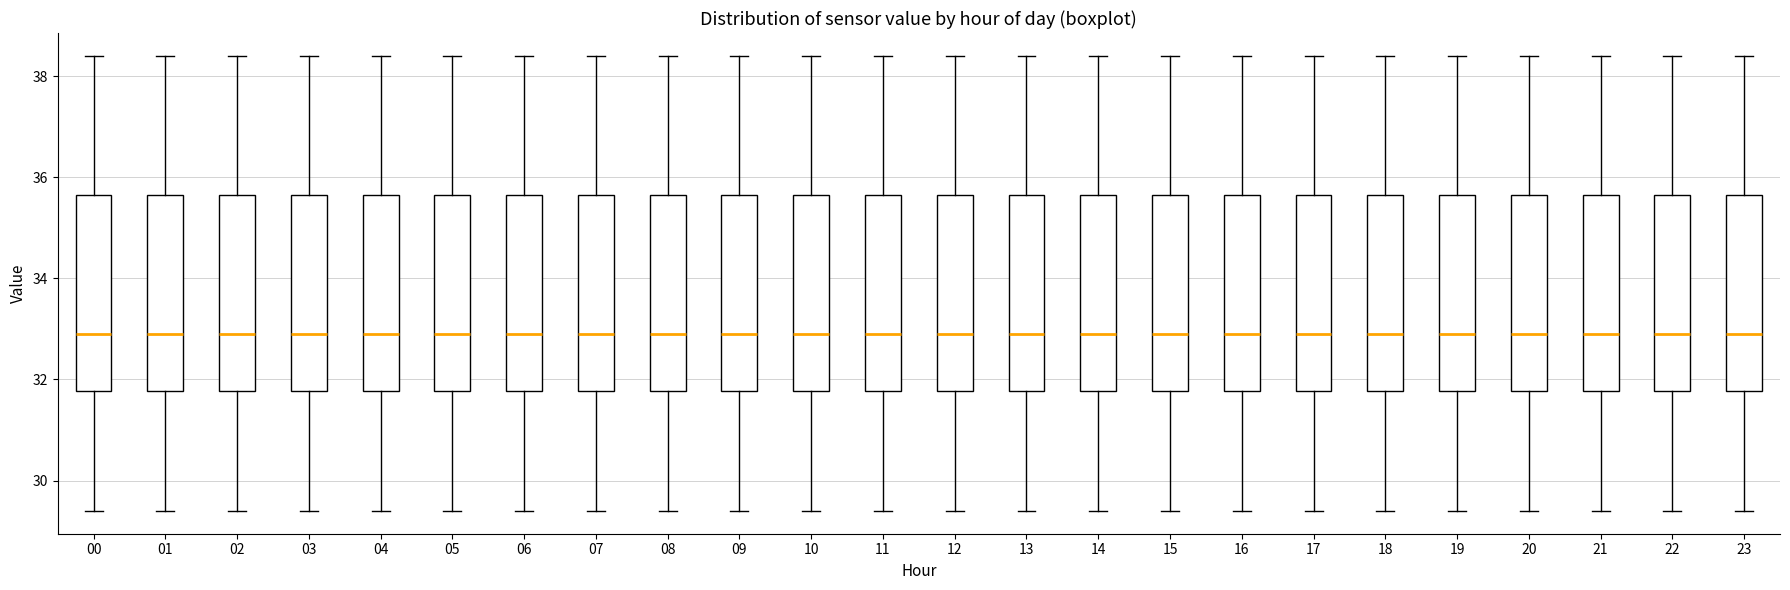

Where does the upper whisker of the box at x = 19 end on the y-axis? The values are not printed on the chart, so give them approximately, as read against the axis.

38.4